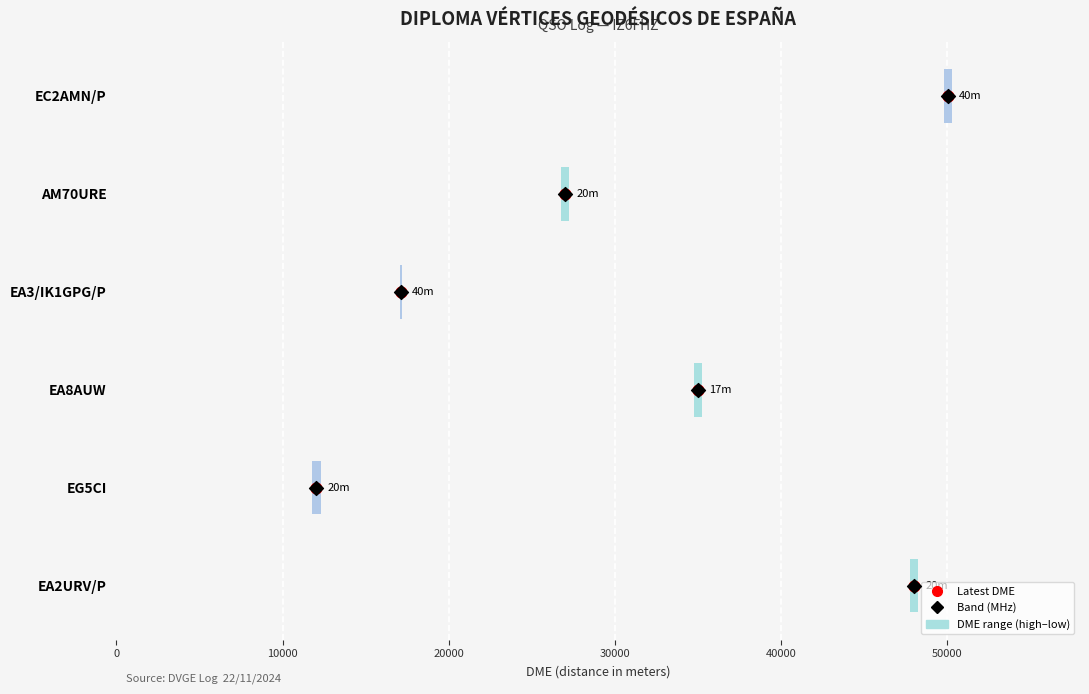

Which series contains the highest Y value?

Latest DME